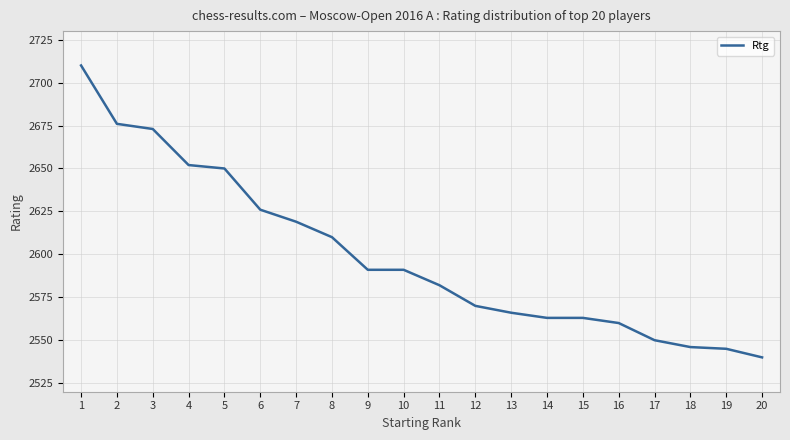

What is the minimum value shown in the chart?

2540